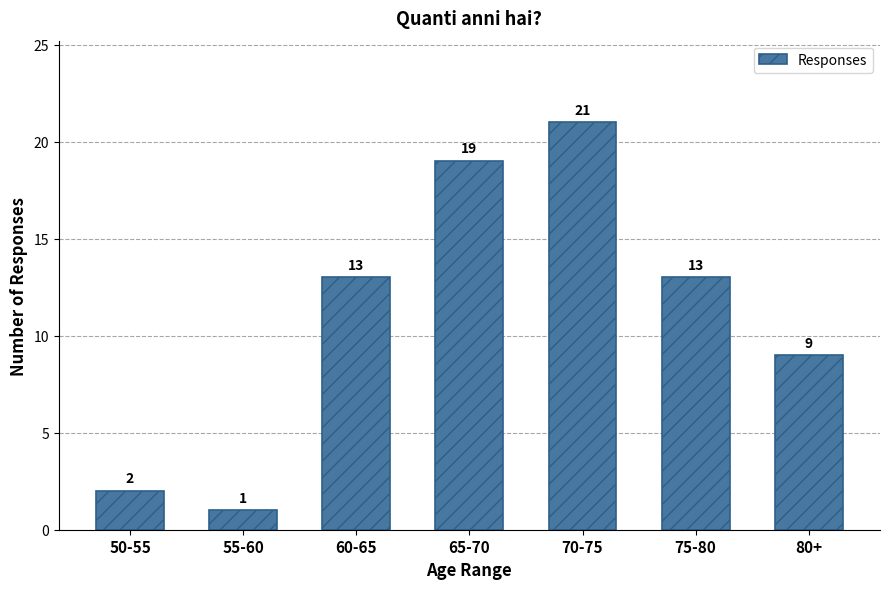

What is the change in value from 50-55 to 60-65?

+11